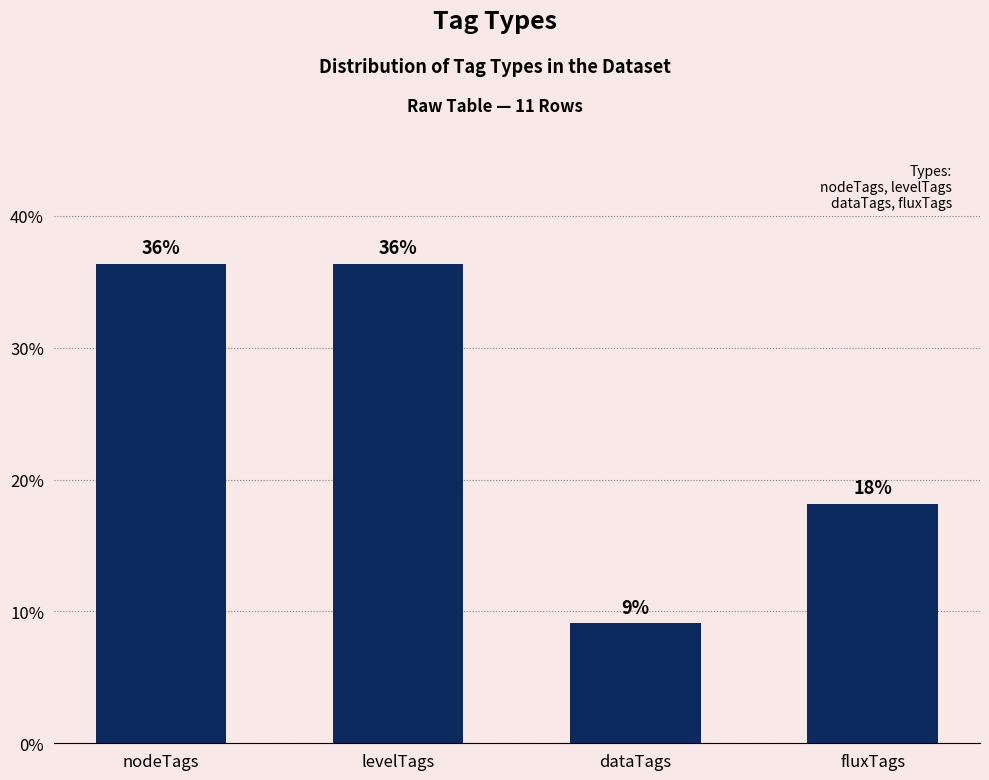

How many bars are there in total?

4